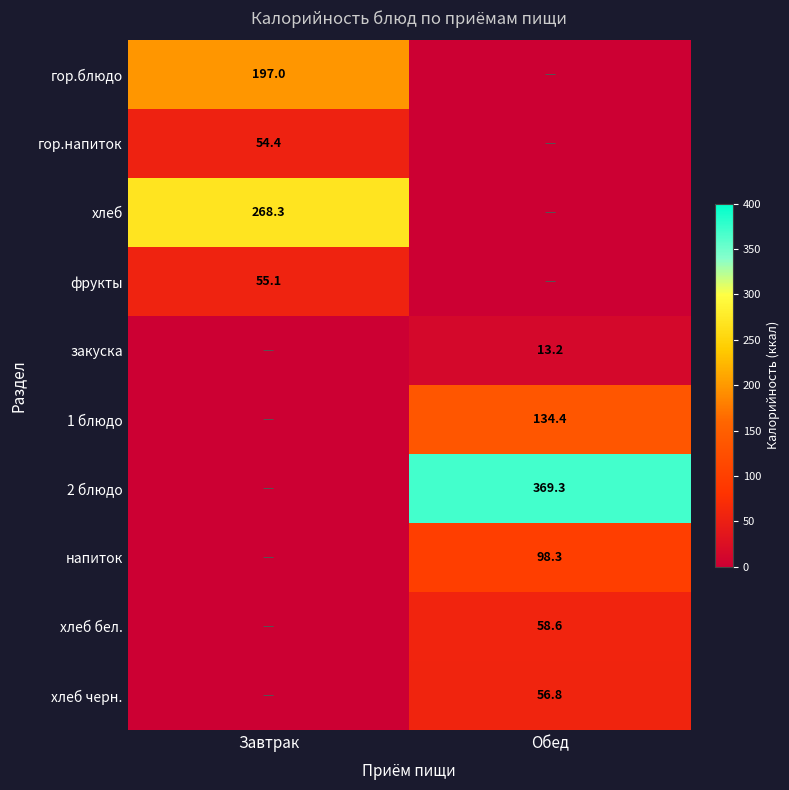

At how many categories does at least one series exceed 57?

2